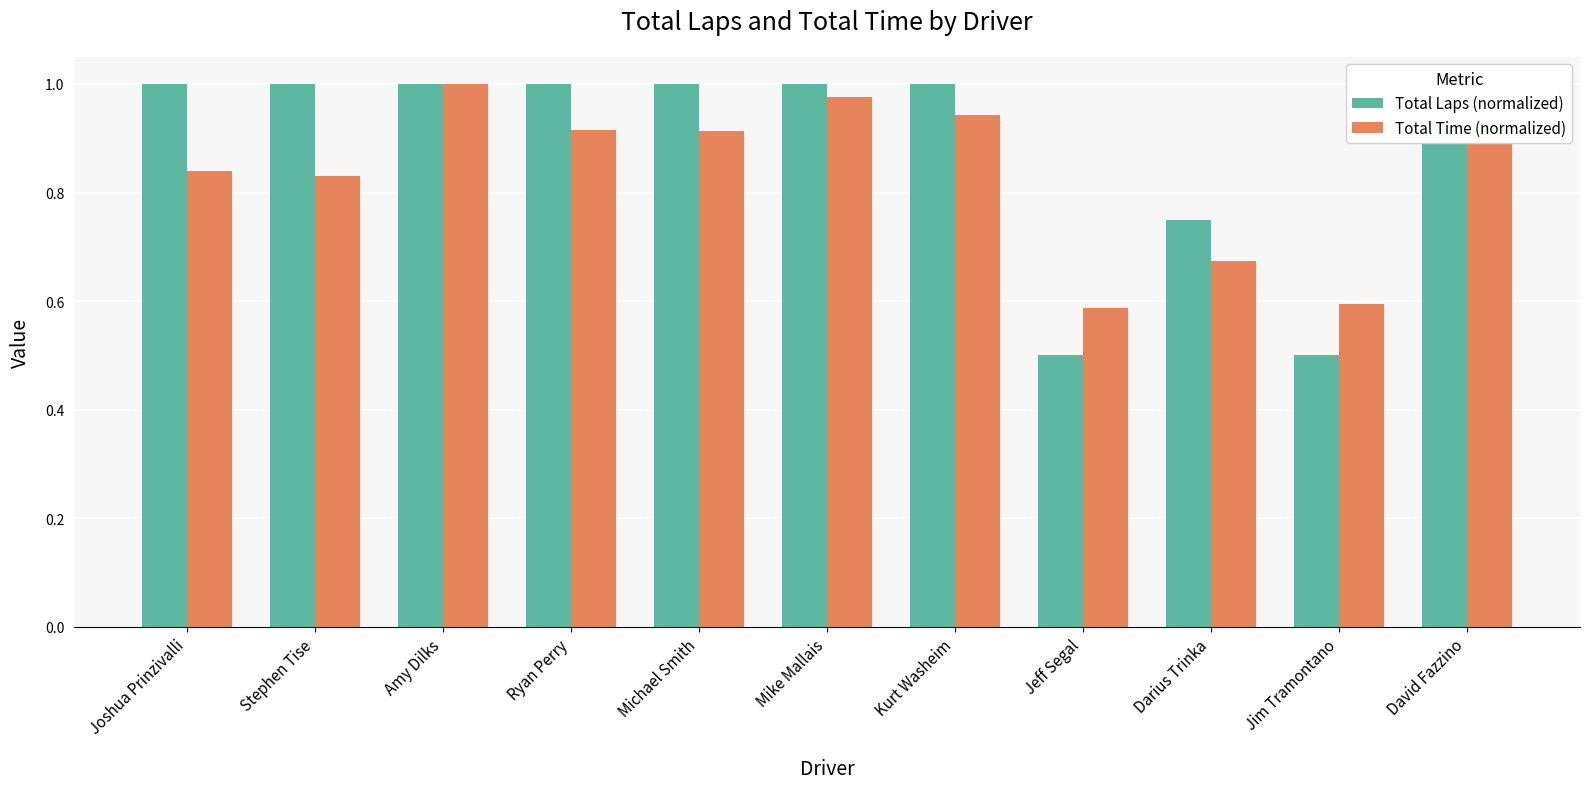

List the labels in order of Total Time (normalized) value, largest first.

Amy Dilks, David Fazzino, Mike Mallais, Kurt Washeim, Ryan Perry, Michael Smith, Joshua Prinzivalli, Stephen Tise, Darius Trinka, Jim Tramontano, Jeff Segal